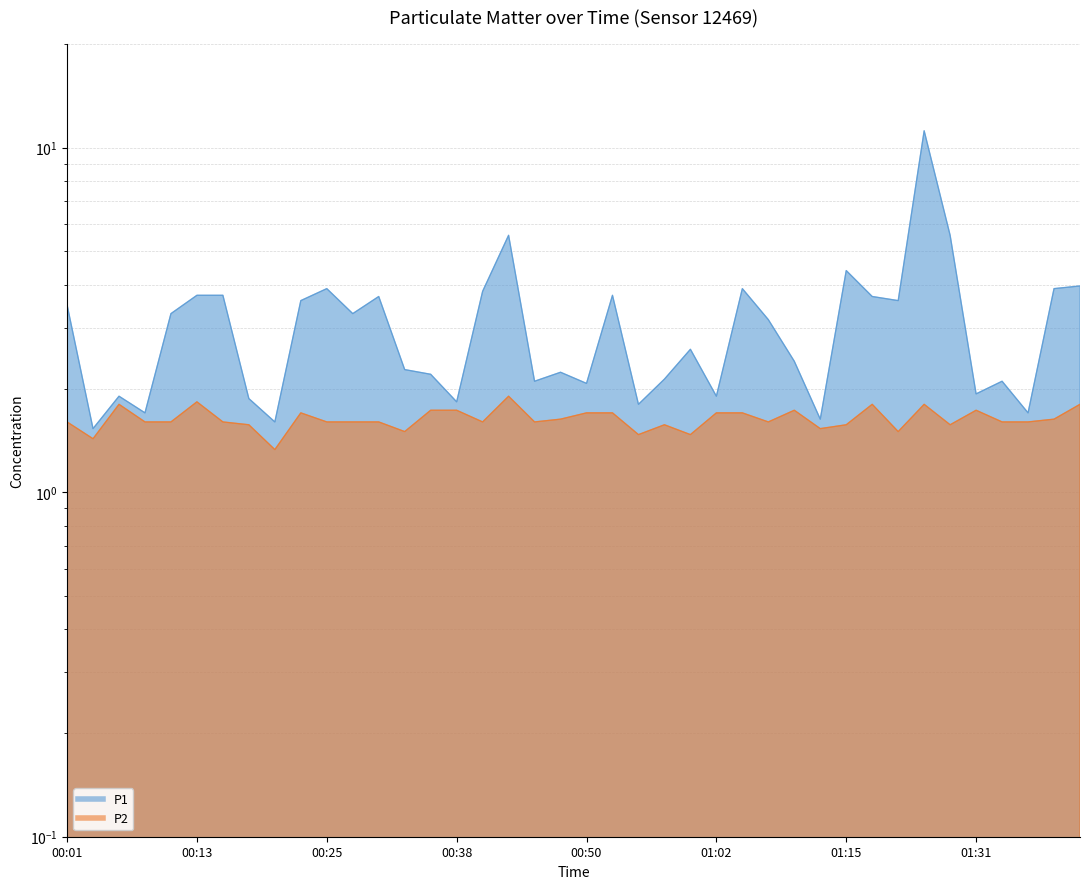

What is the average value of the P2 series?

1.6